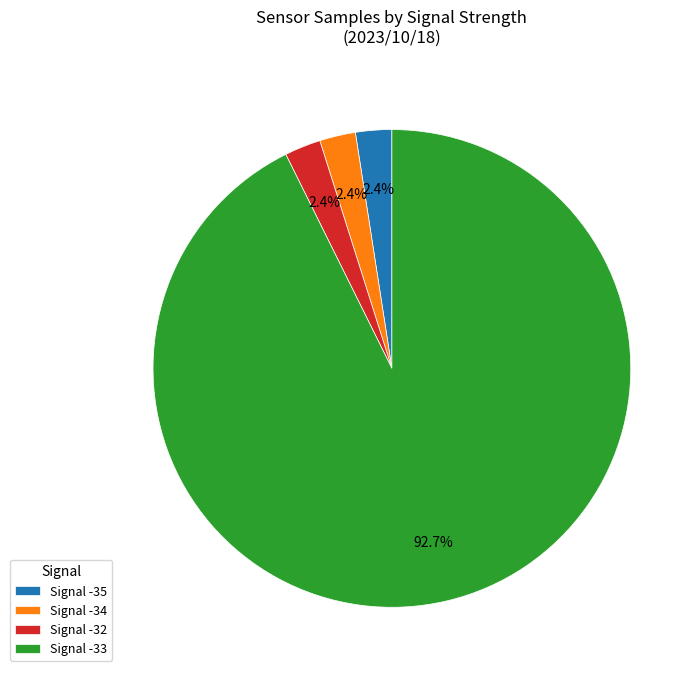

Which has a higher value, Signal -32 or Signal -33?

Signal -33